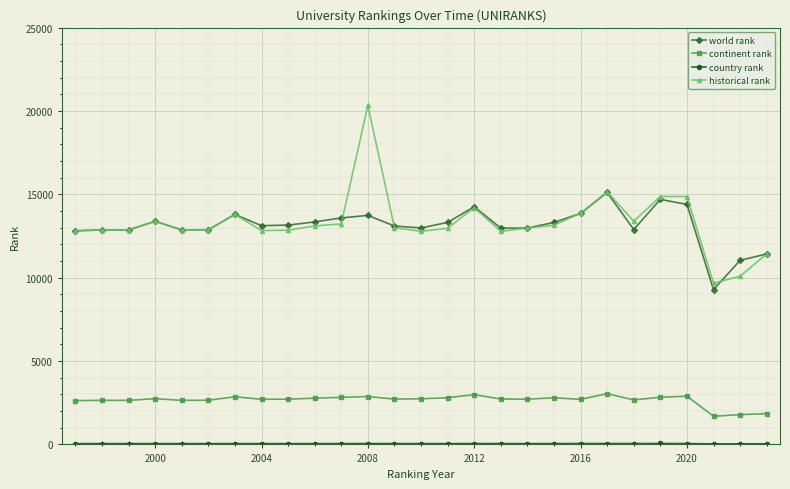

Which series has the widest spread of values?

historical rank